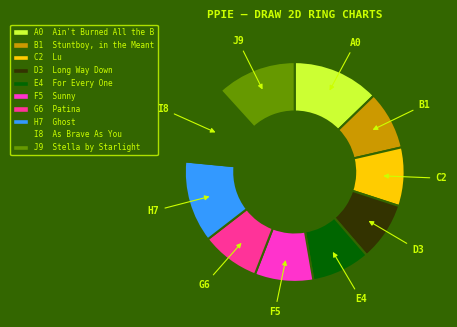

Is there a majority slice in this chart?

No